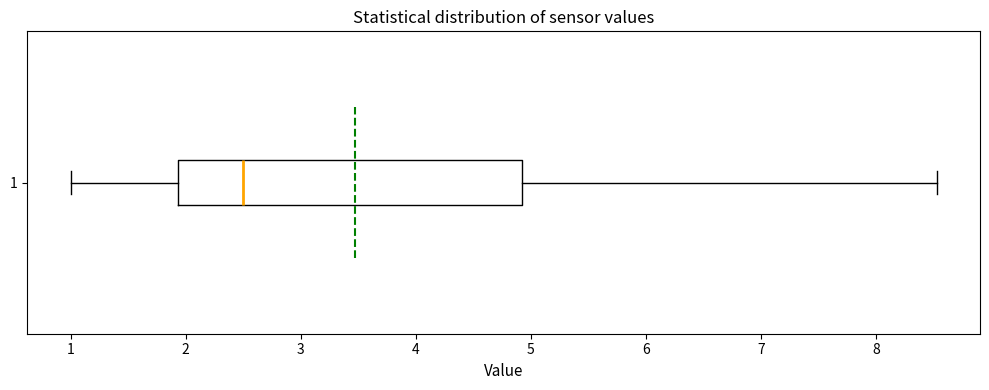

Read this box plot against the x-axis: the position of the median line, the range covered by the box, and the ends of both whiskers. The values are not printed on the chart, so give them approximately, as read against the axis.

median 2.5, box 1.9 to 4.9, whiskers 1.0 to 8.5